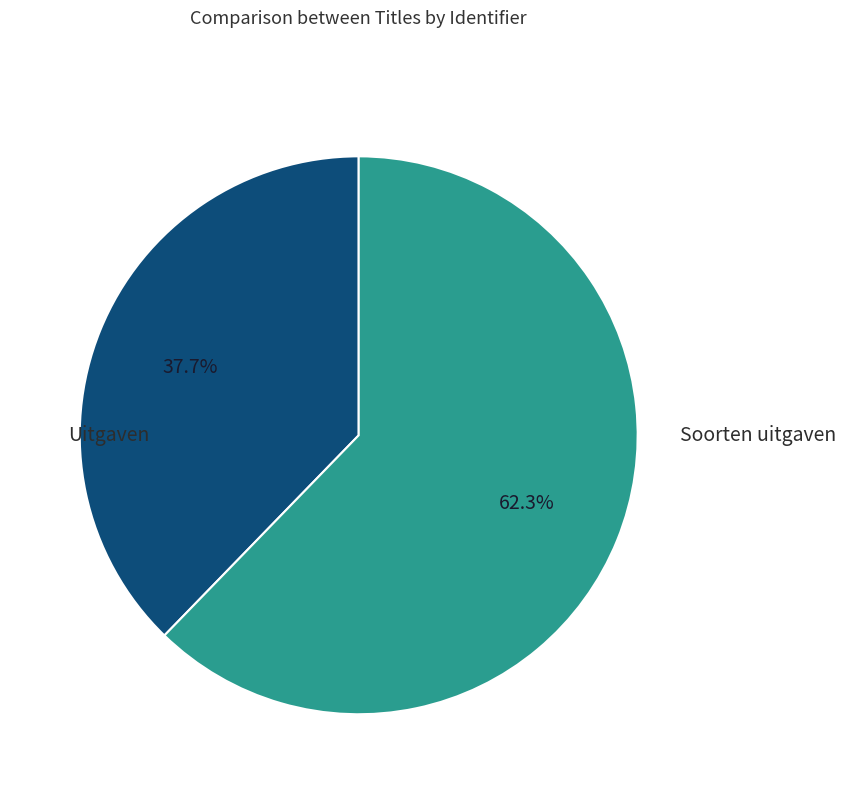

What portion of the pie excludes Uitgaven?

62.3%